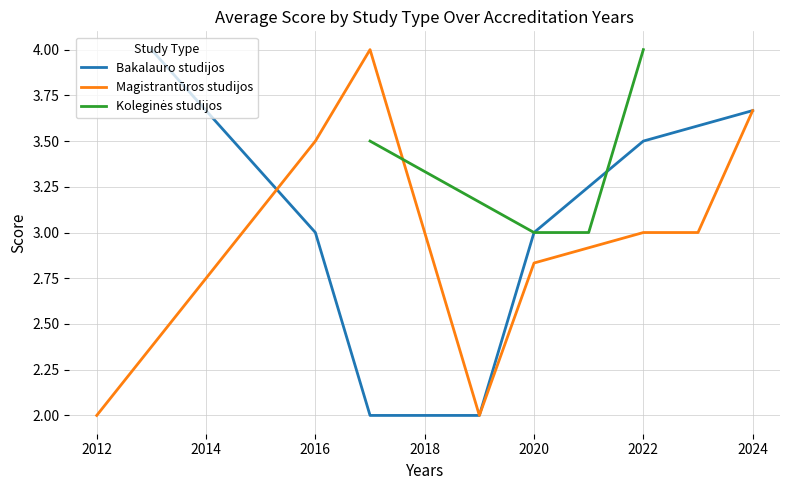

What is the lowest value of the Bakalauro studijos series?

2.0